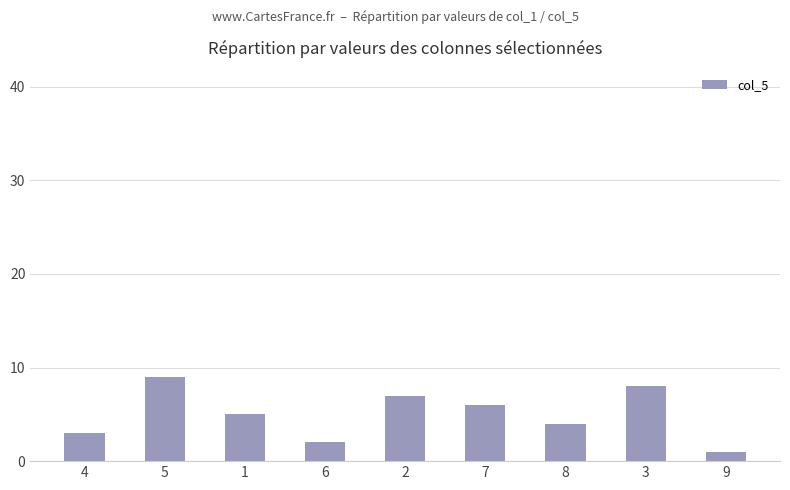

Count the number of data series in this chart.

1